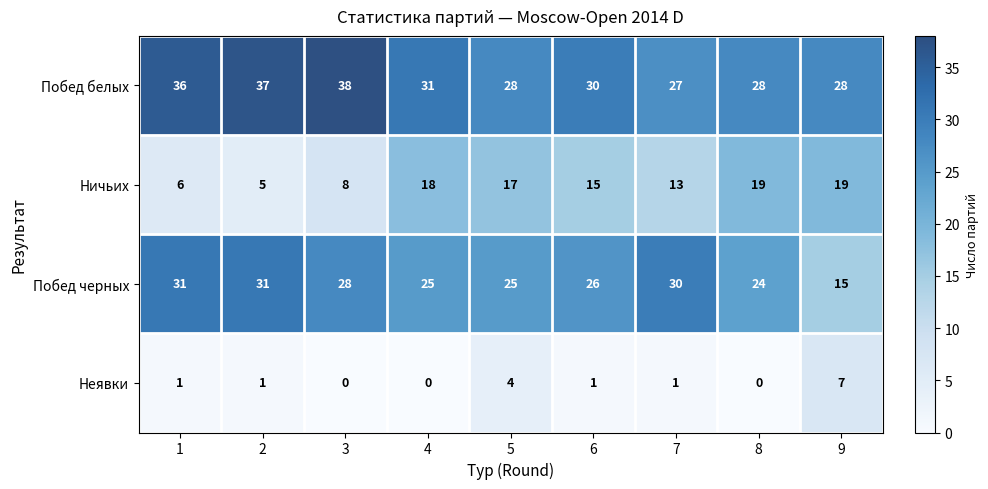

What is the sum of all Ничьих values?

120